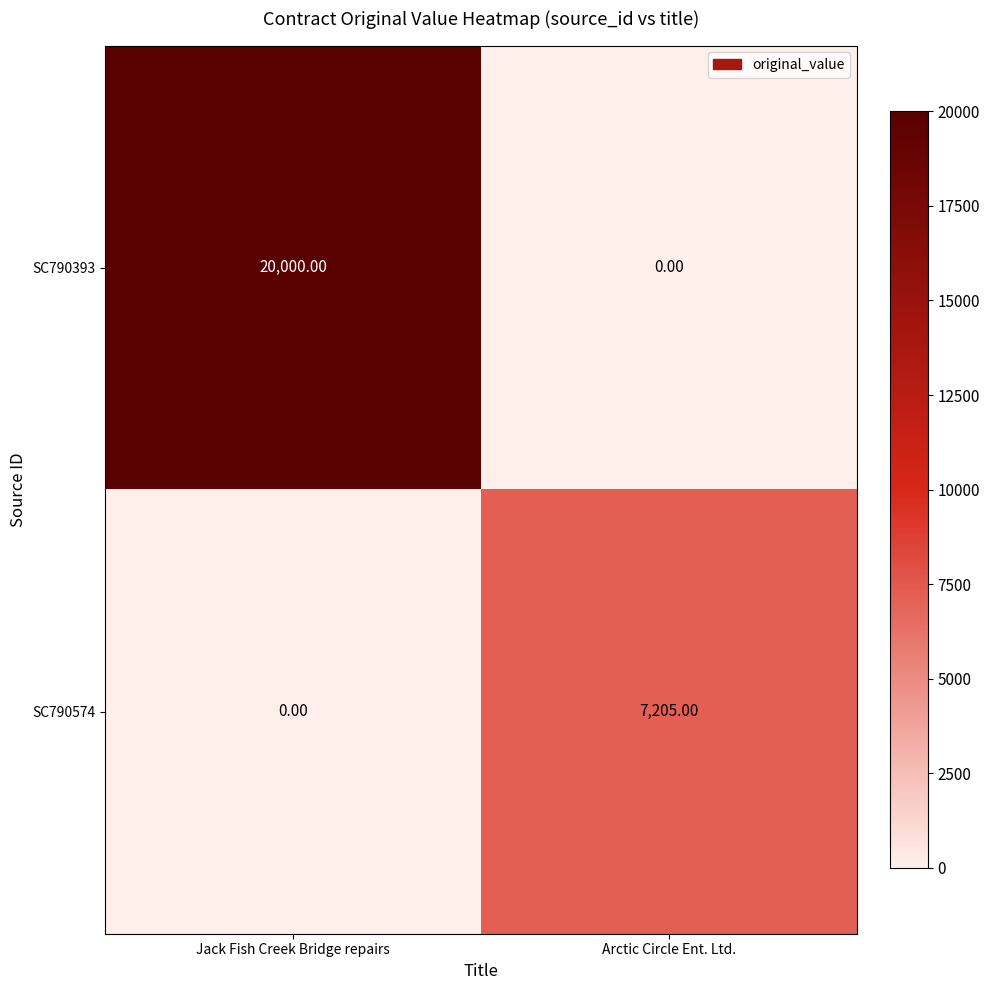

What is the difference between the maximum and minimum values in the SC790574 series?

7205